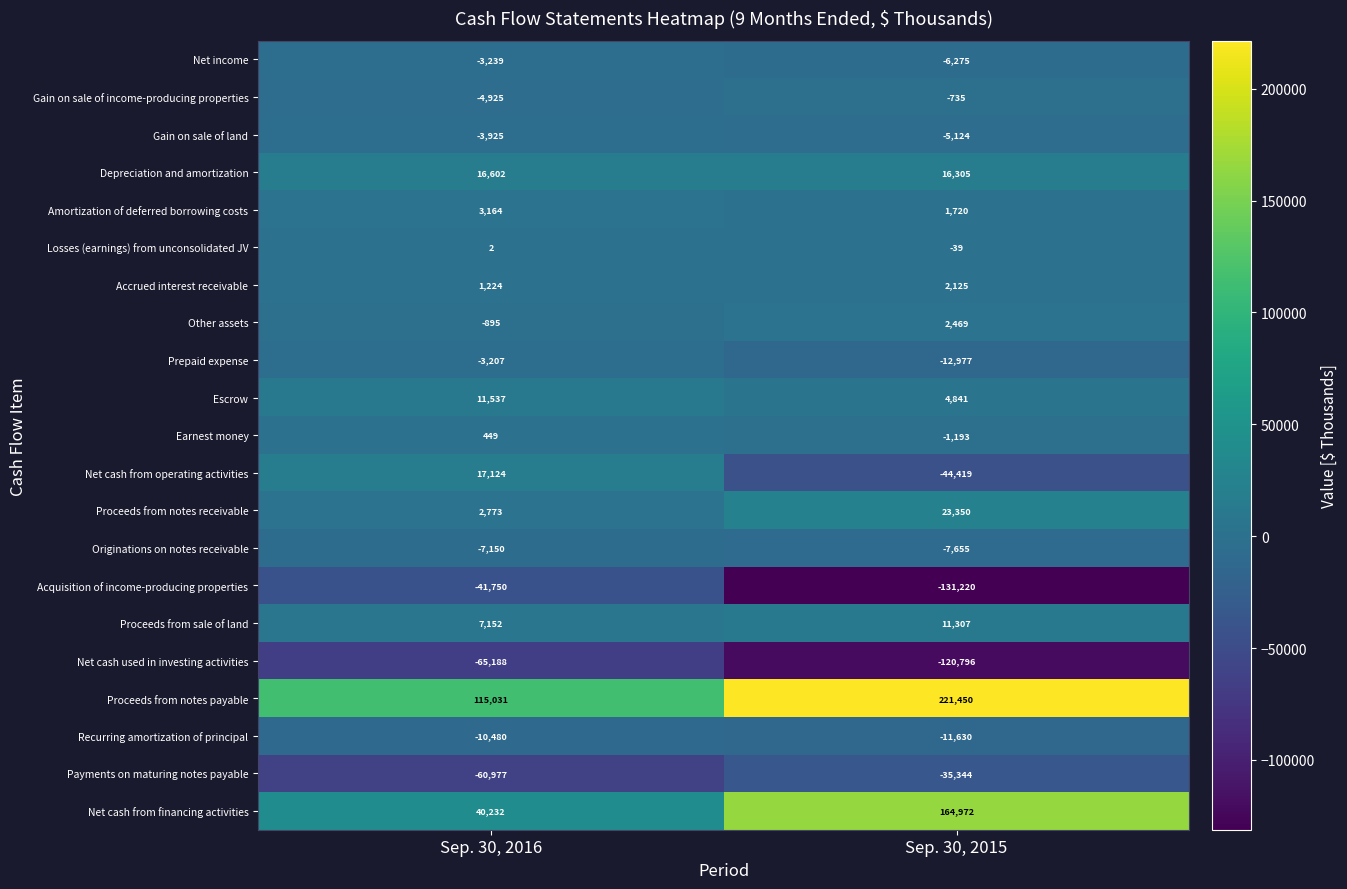

Rank the series at Sep. 30, 2015 from highest to lowest value.

Proceeds from notes payable, Net cash from financing activities, Proceeds from notes receivable, Depreciation and amortization, Proceeds from sale of land, Escrow, Other assets, Accrued interest receivable, Amortization of deferred borrowing costs, Losses (earnings) from unconsolidated JV, Gain on sale of income-producing properties, Earnest money, Gain on sale of land, Net income, Originations on notes receivable, Recurring amortization of principal, Prepaid expense, Payments on maturing notes payable, Net cash from operating activities, Net cash used in investing activities, Acquisition of income-producing properties